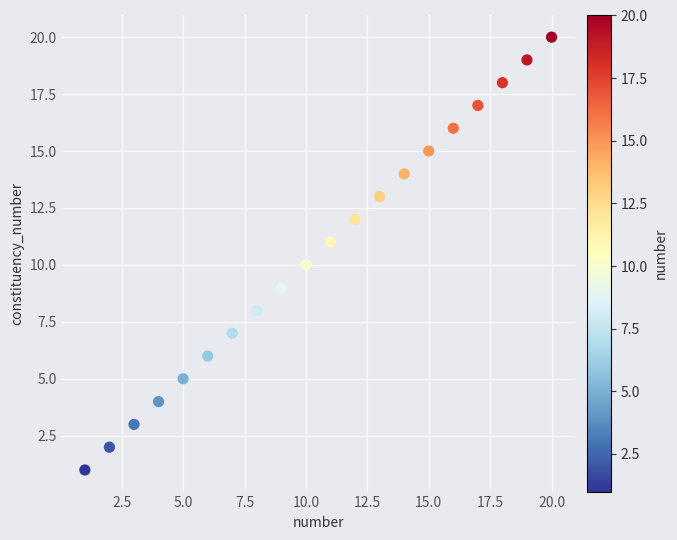

What is the range of Y values (max minus min)?

19